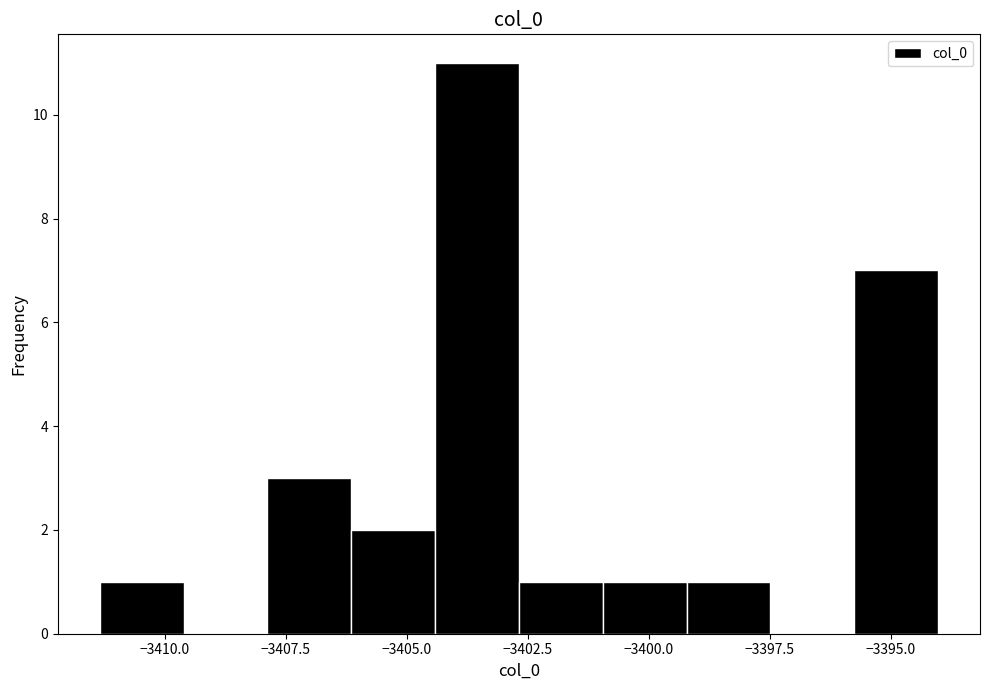

Read against the x-axis, roughly where is the centre of the tallest bar?

-3403.5